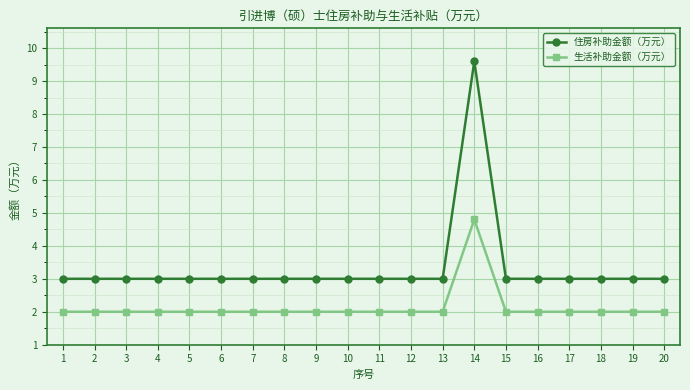

What are all the series names shown in the legend?

住房补助金额（万元）, 生活补助金额（万元）